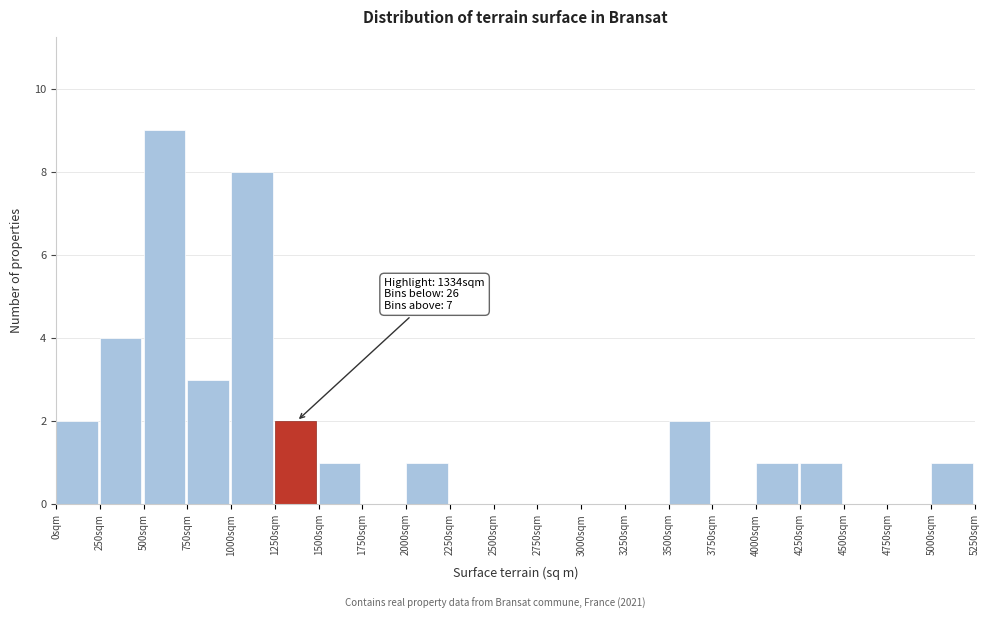

Which range on the x-axis has the tallest bar?

500 to 750